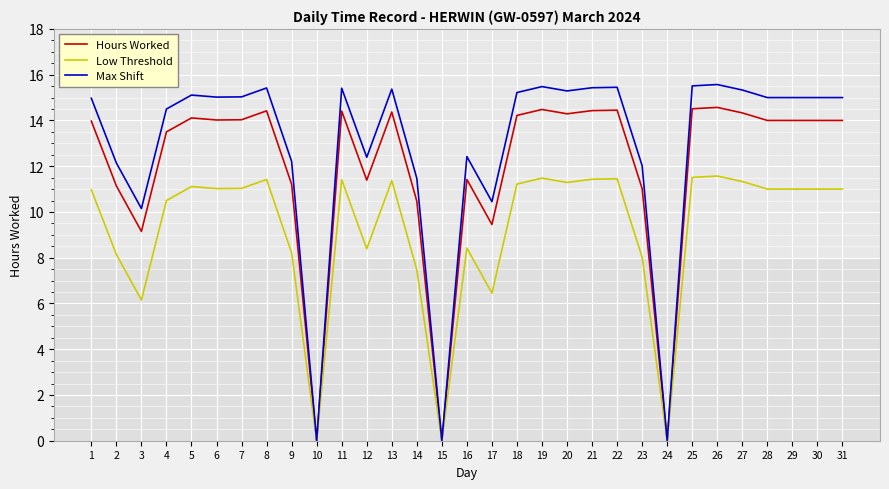

What is the difference between the Max Shift values at 15 and 19?

15.5